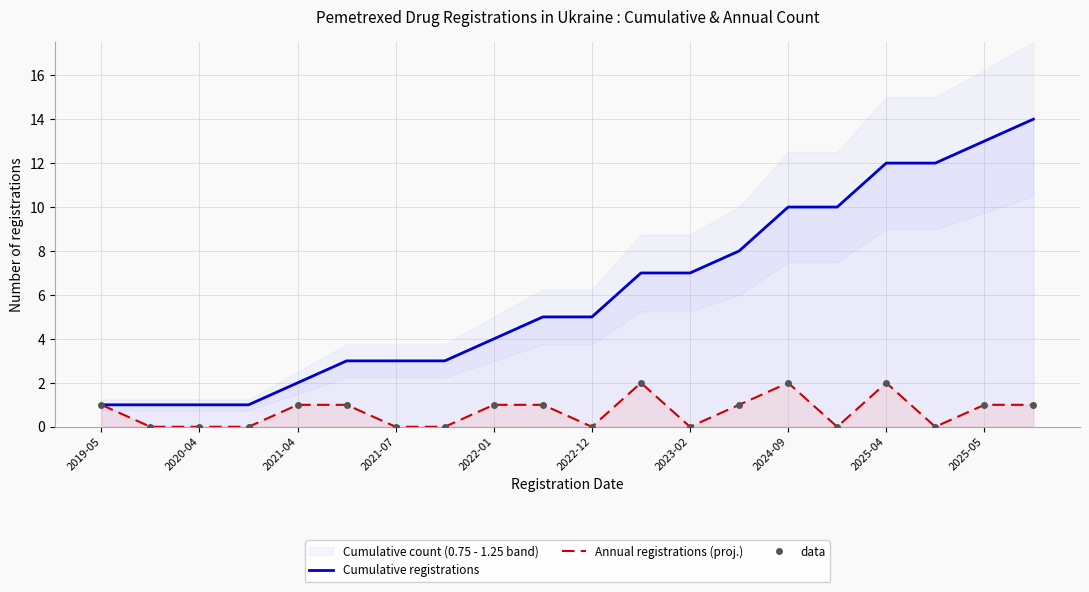

At 2022-12, list the series in order from smallest to largest.

Annual registrations (proj.), data, Cumulative registrations